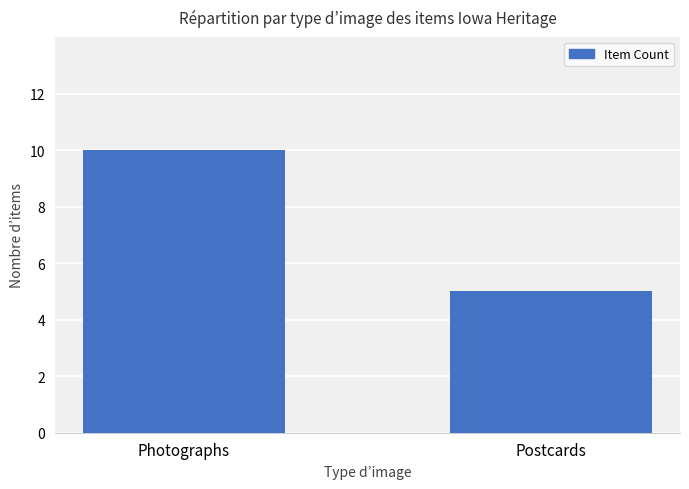

What is the minimum value shown in the chart?

5